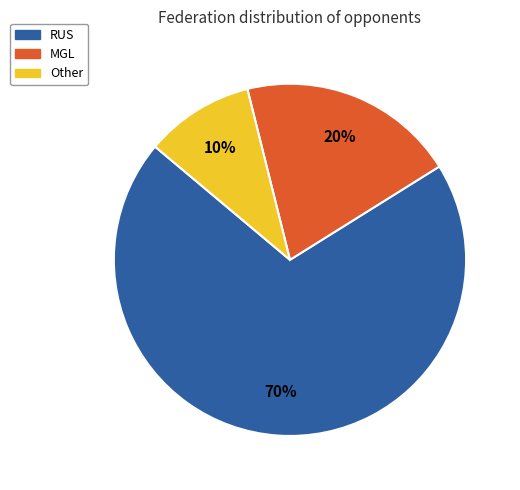

To the nearest percent, what portion does MGL represent?

20%